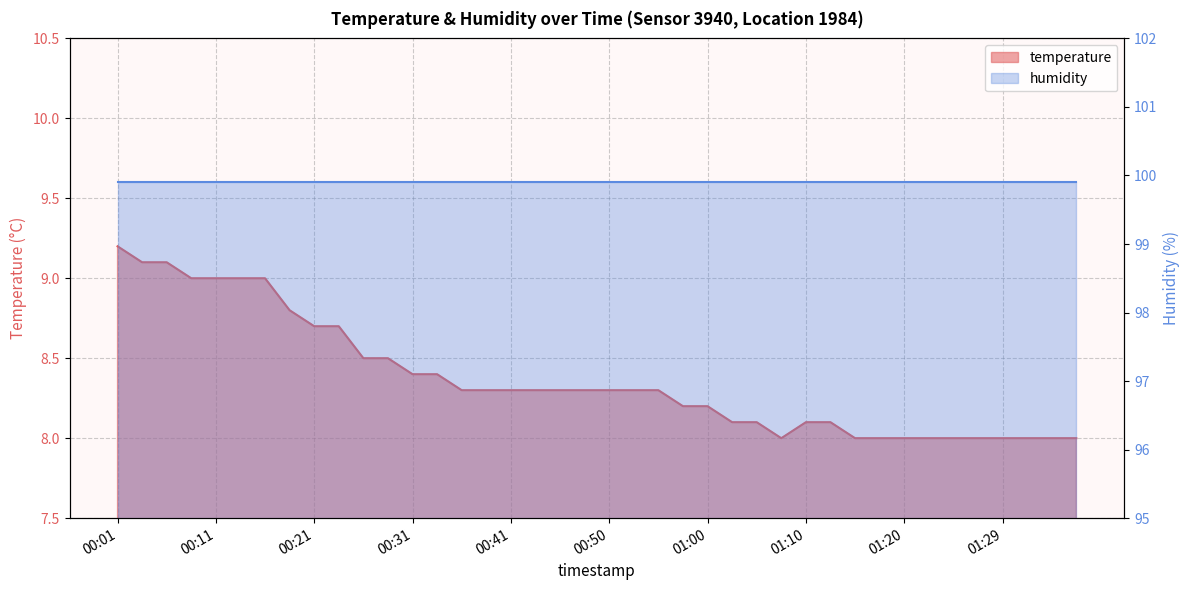

What is the value of the 15th point from the left?

8.3